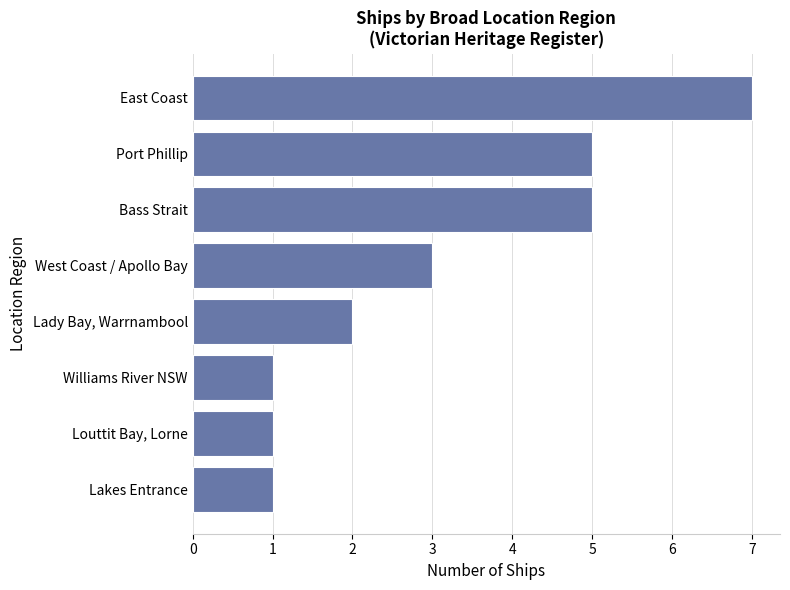

What is the greatest value displayed?

7